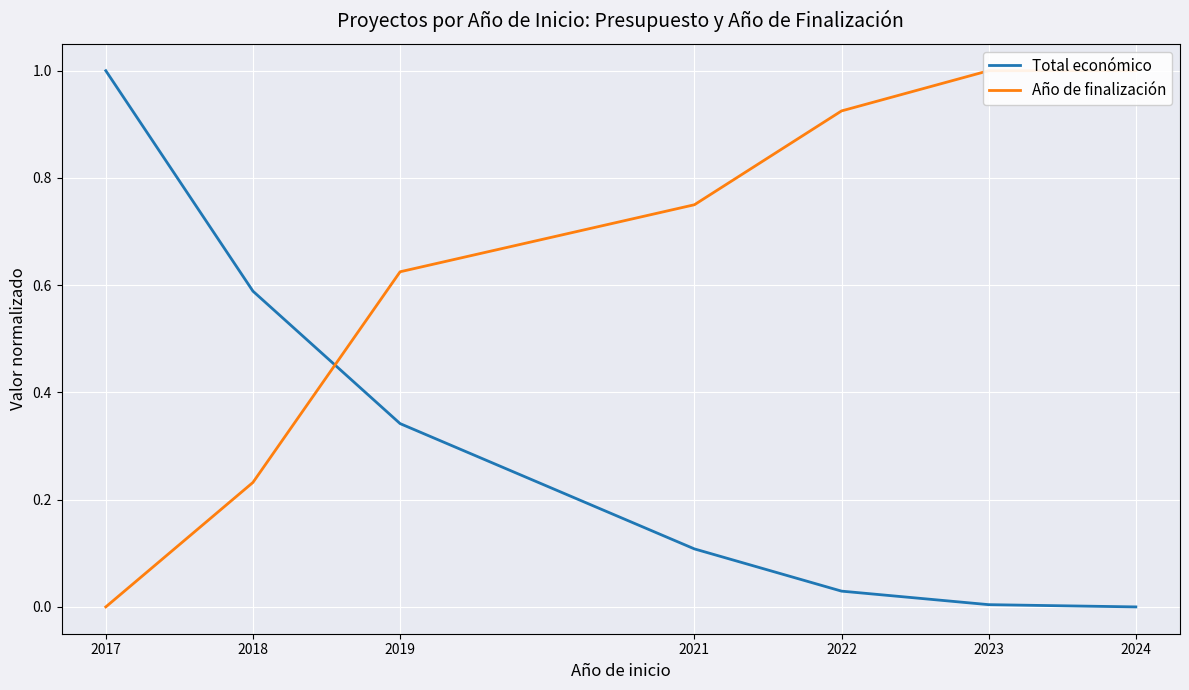

What is the average value of the Año de finalización series?

0.6